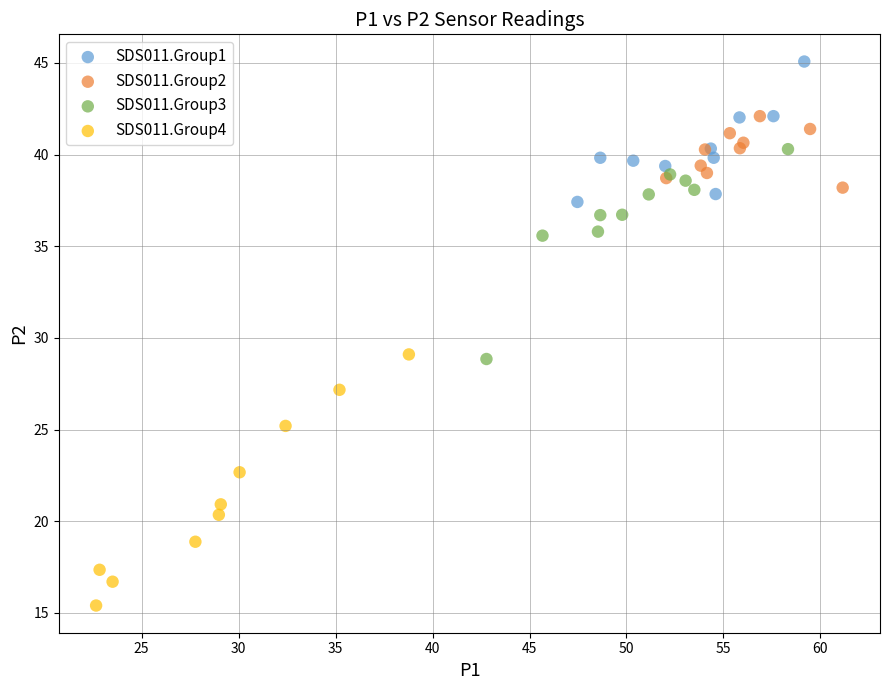

Which series has the largest Y range (max minus min)?

SDS011.Group4